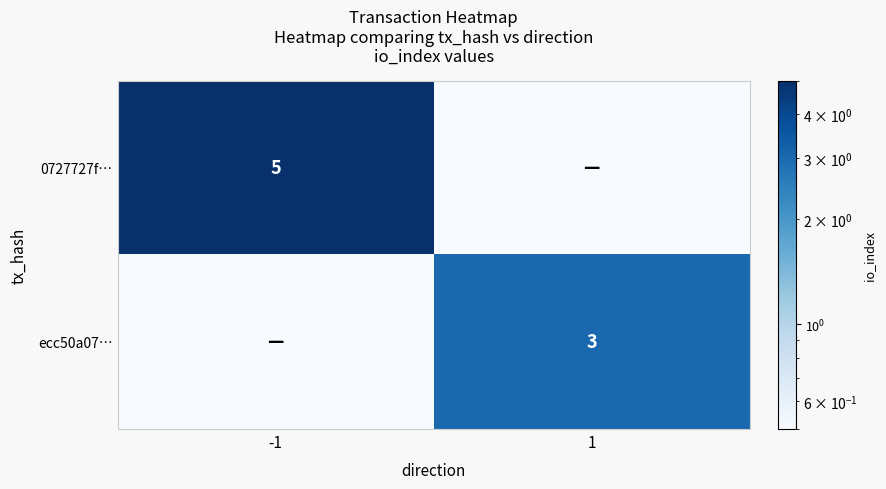

The 0727727f… series shows 5.0 at -1. True or false?

True